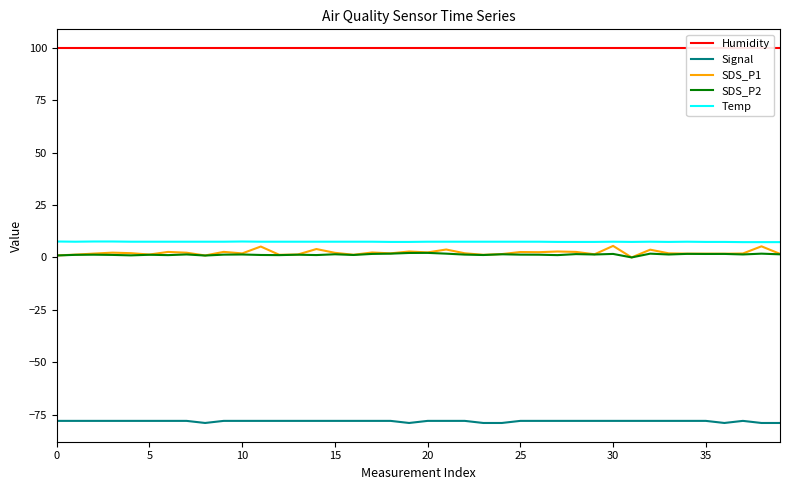

True or false: Humidity and SDS_P1 intersect in this chart.

False